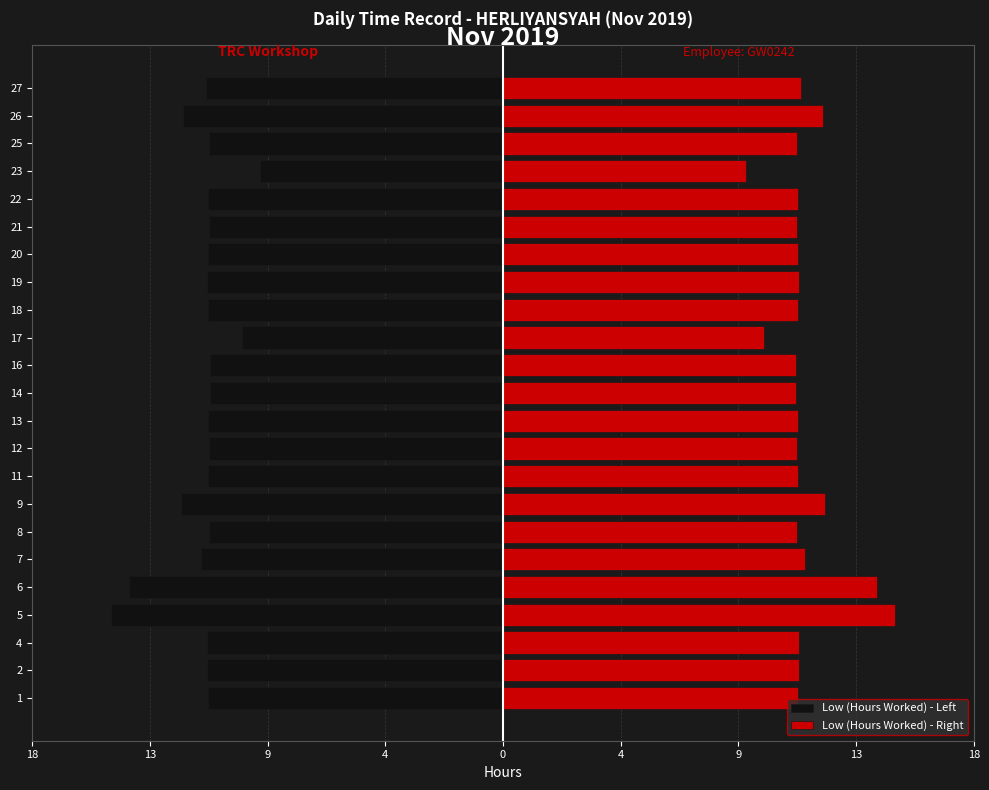

What is the difference between the second highest and minimum values in the Low (Hours Worked) - Left series?

5.0